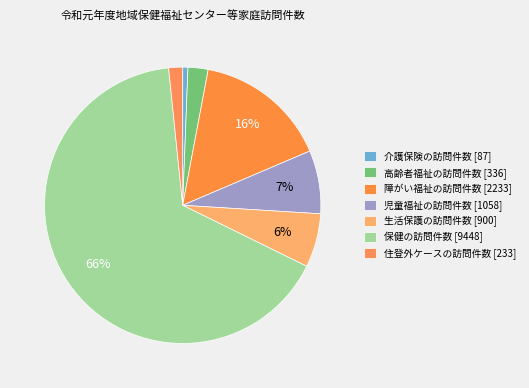

How many segments does this pie chart have?

7